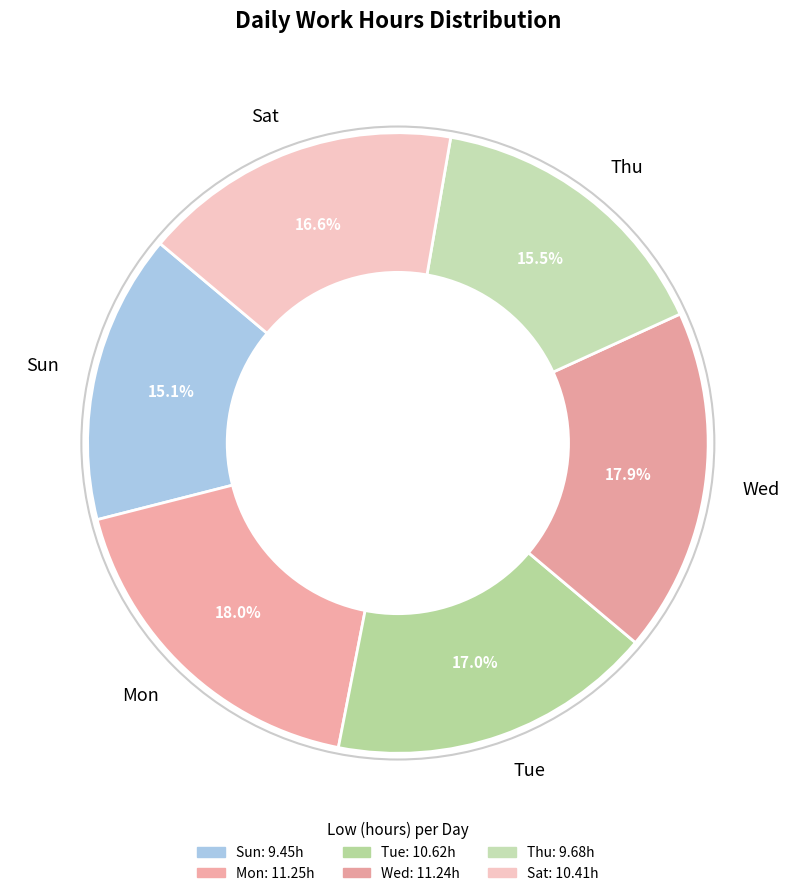

To the nearest percent, what is the combined percentage of Thu and Sat?

32%